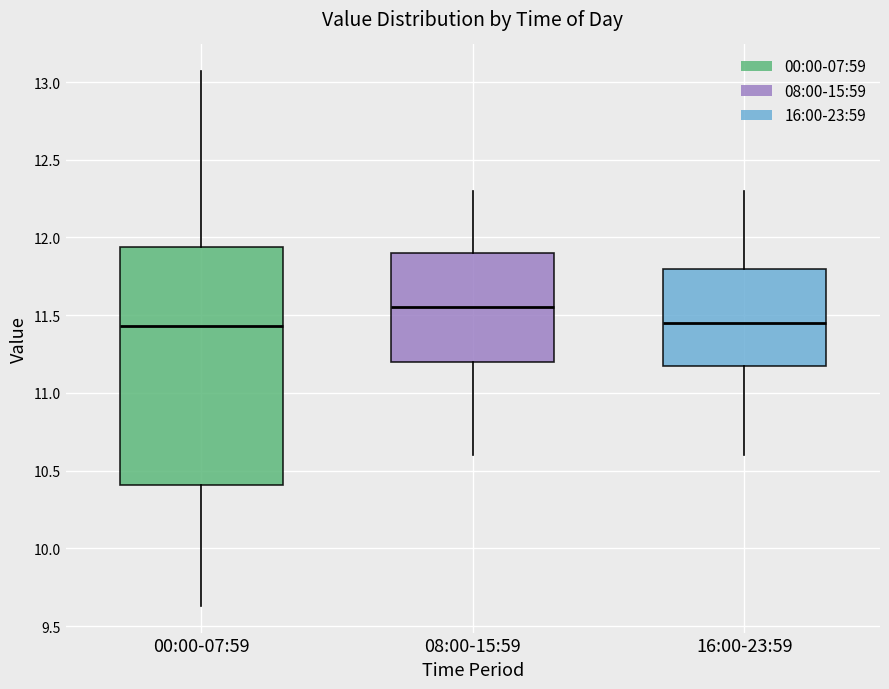

Reading left to right, transcribe this box plot: for each box, give where its median line is, the range the box spans, and where its two whiskers end, as read against the y-axis. The values are not printed on the chart, so give them approximately, as read against the axis.

00:00-07:59: median 11.45, box 10.40 to 11.95, whiskers 9.65 to 13.05
08:00-15:59: median 11.55, box 11.20 to 11.90, whiskers 10.60 to 12.30
16:00-23:59: median 11.45, box 11.20 to 11.80, whiskers 10.60 to 12.30